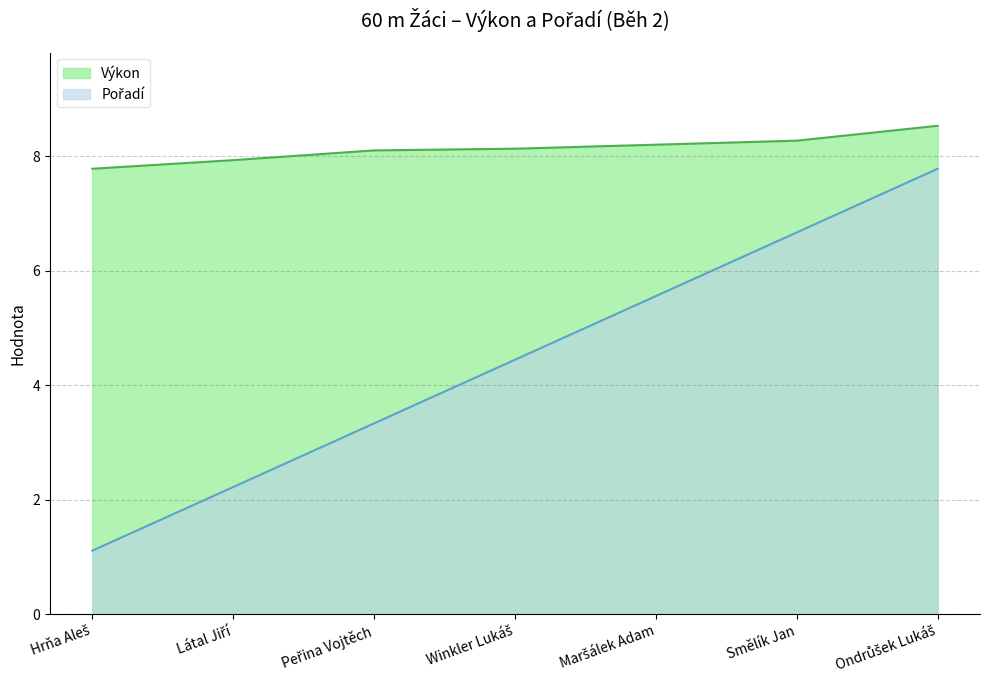

At which category does the chart reach its minimum across all series?

Hrňa Aleš